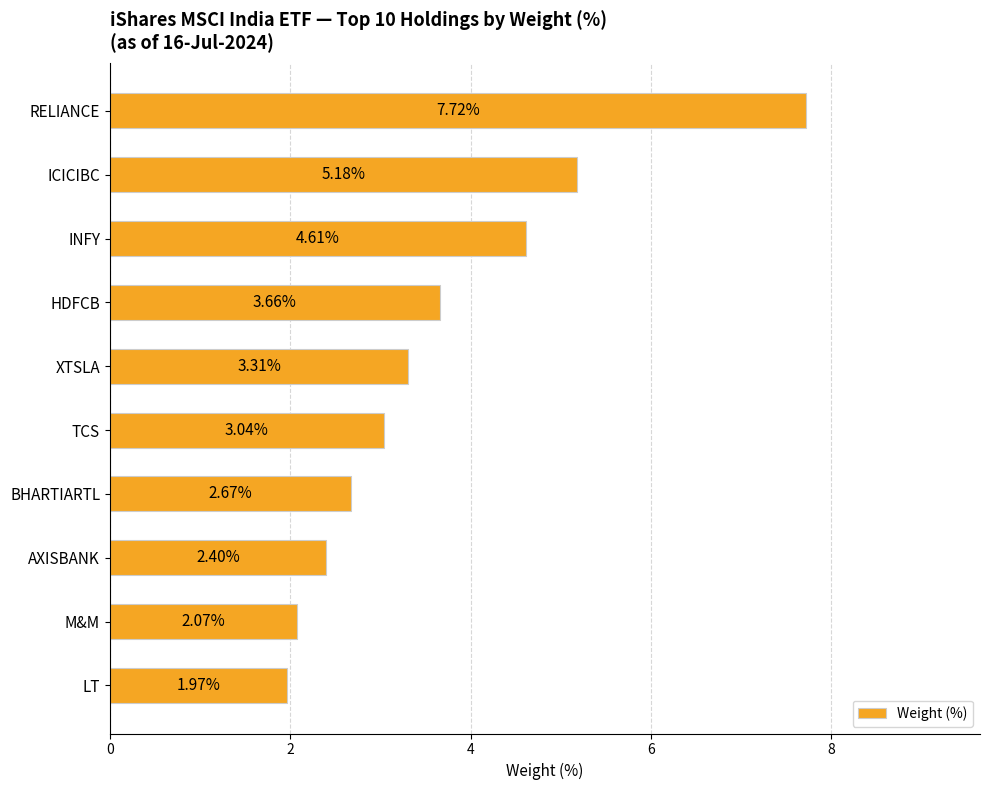

Rank the categories by value from highest to lowest.

RELIANCE, ICICIBC, INFY, HDFCB, XTSLA, TCS, BHARTIARTL, AXISBANK, M&M, LT